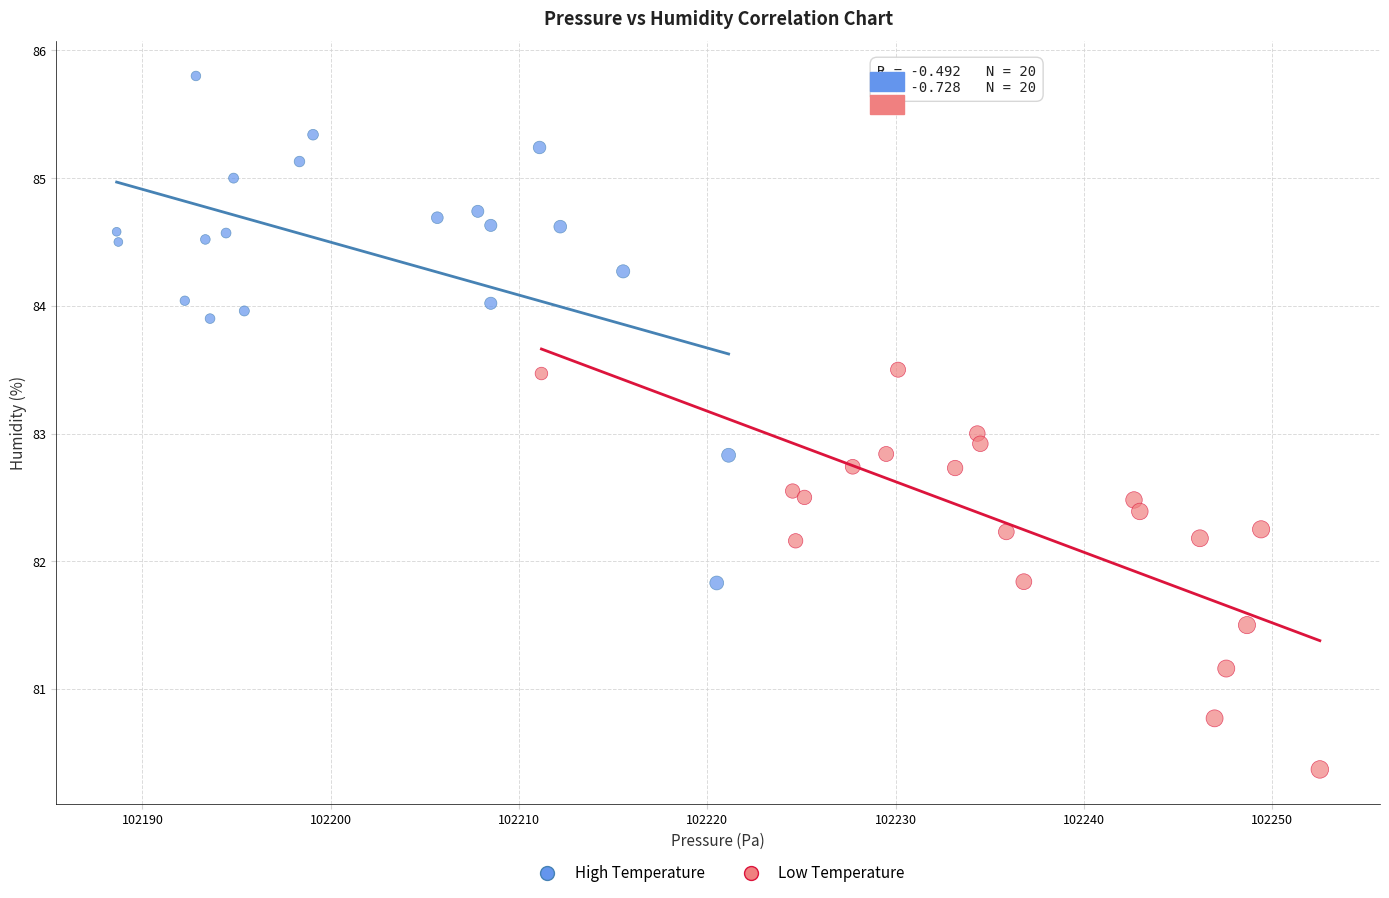

Which series contains the lowest Y value?

Low Temperature